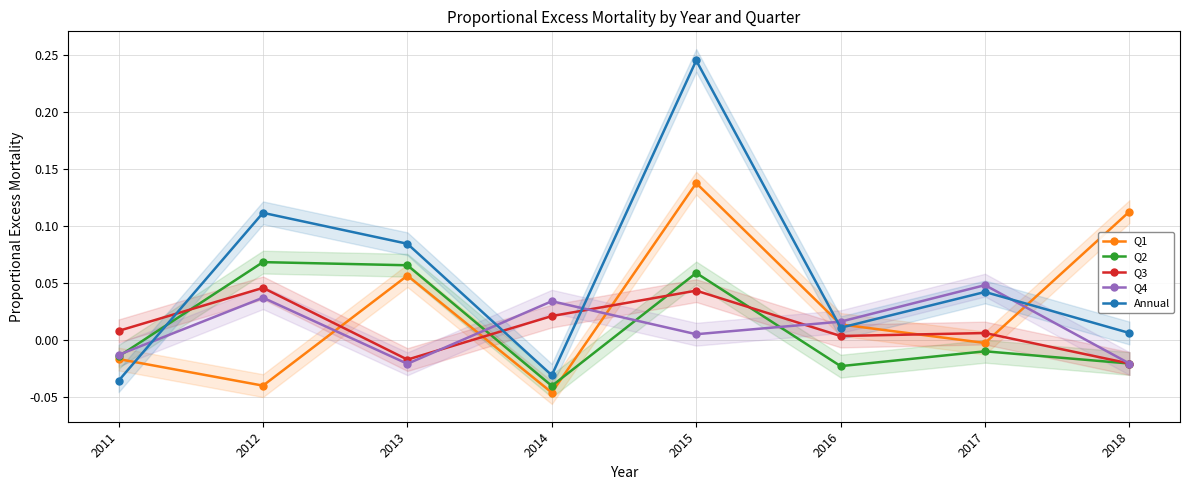

What is the value of the Q1 point at the 5th from the left?

0.1